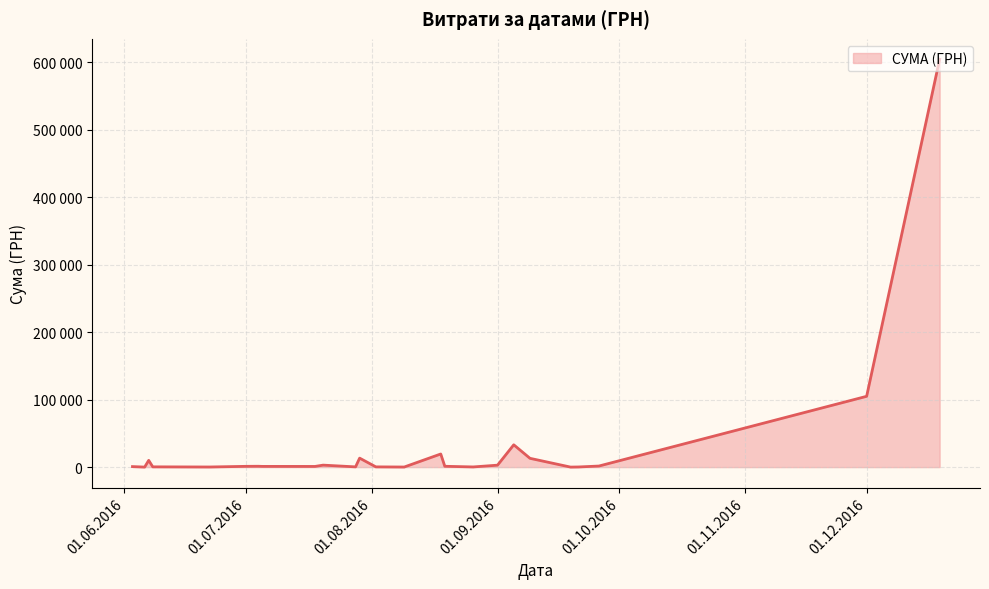

Does the chart have visible grid lines?

Yes